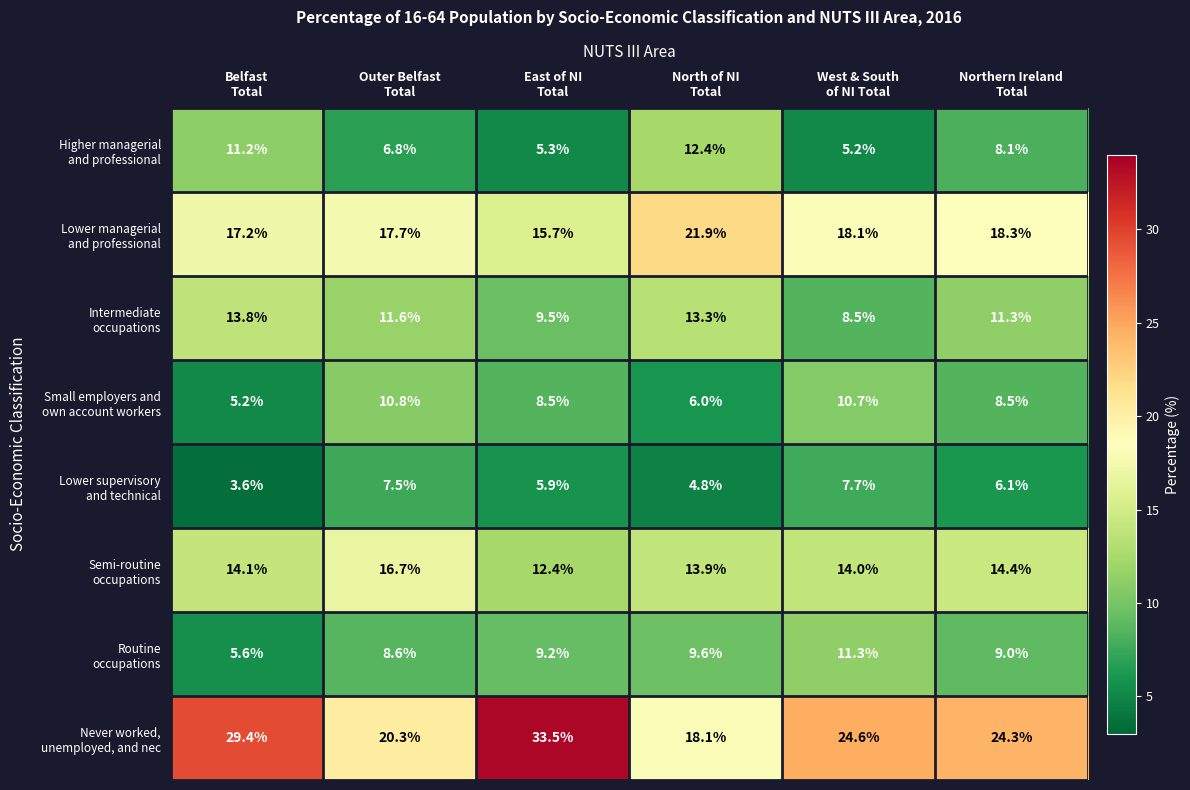

What is the maximum value shown in the chart?

33.5